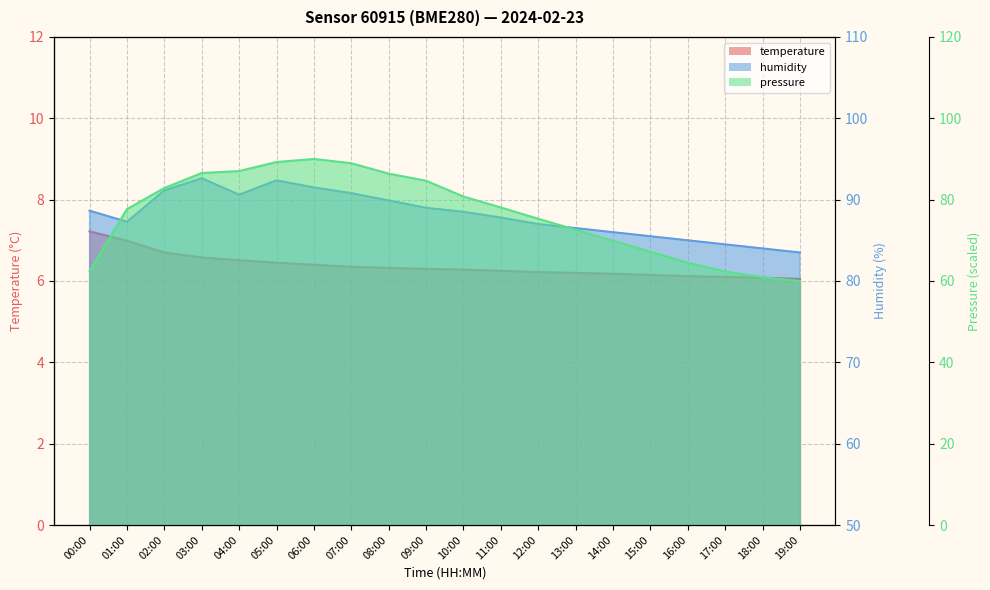

Reading left to right, transcribe all the data shown in this chart.

temperature: 7.2	7.0	6.7	6.6	6.5	6.5	6.4	6.3	6.3	6.3	6.3	6.2	6.2	6.2	6.2	6.2	6.1	6.1	6.1	6.0
humidity: 88.6	87.3	91.1	92.6	90.6	92.4	91.5	90.8	89.9	89.0	88.5	87.8	87.0	86.5	86.0	85.5	85.0	84.5	84.0	83.5
pressure_norm: 62.5	77.7	82.9	86.5	87.0	89.3	90.0	89.0	86.4	84.7	80.8	78.1	75.3	72.6	69.9	67.2	64.5	62.3	60.9	60.0